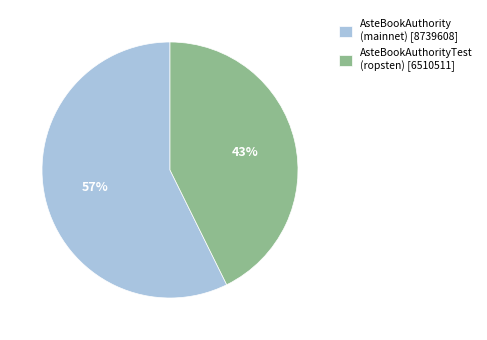

Count the number of slices in the pie.

2